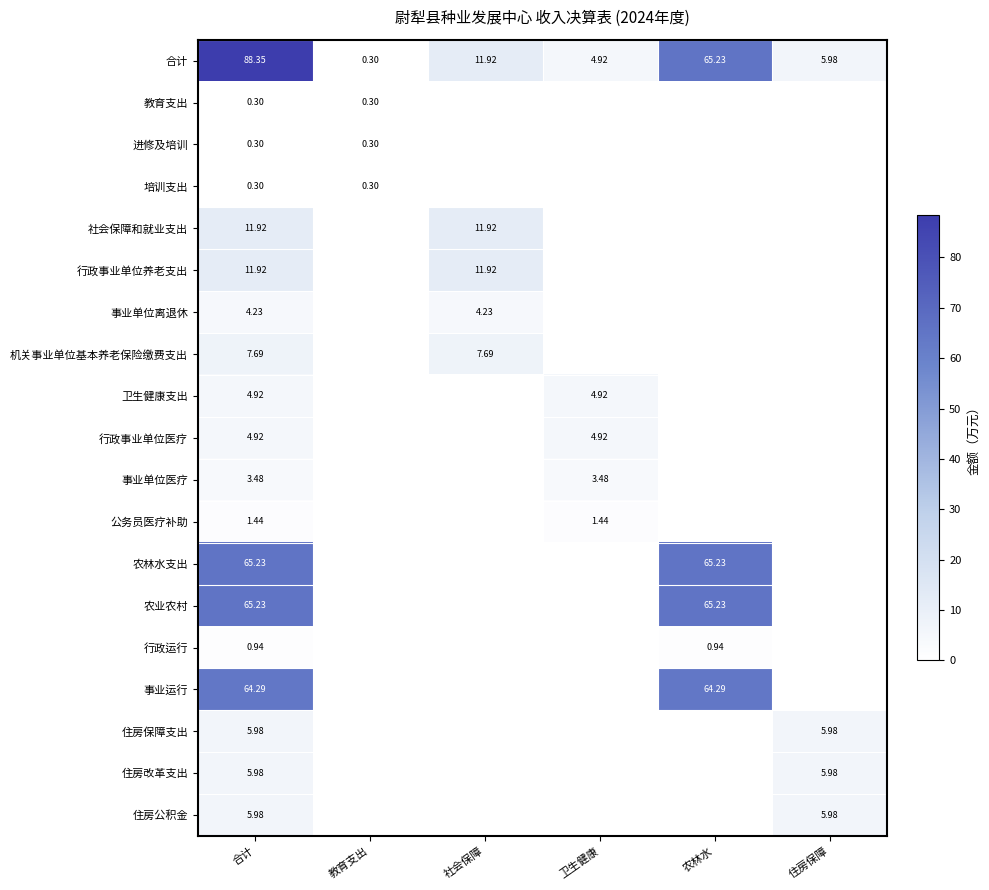

Which has a higher value, 合计 or 卫生健康?

合计